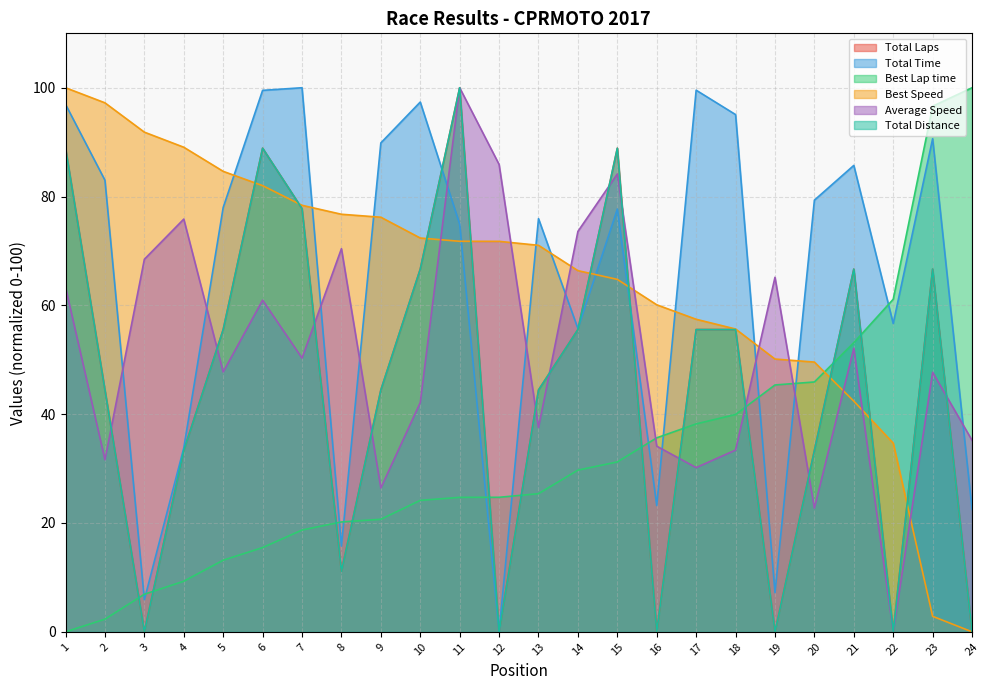

What is the value of the Average Speed point at the 8th from the left?

70.4